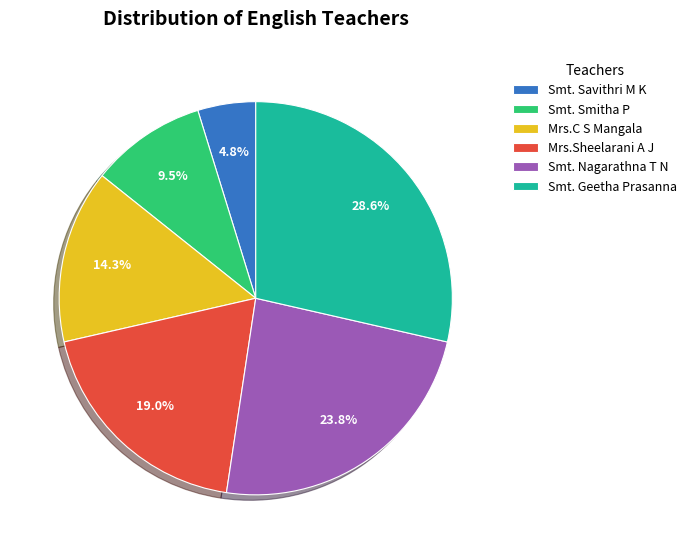

Which has a higher value, Smt. Savithri M K or Smt. Nagarathna T N?

Smt. Nagarathna T N